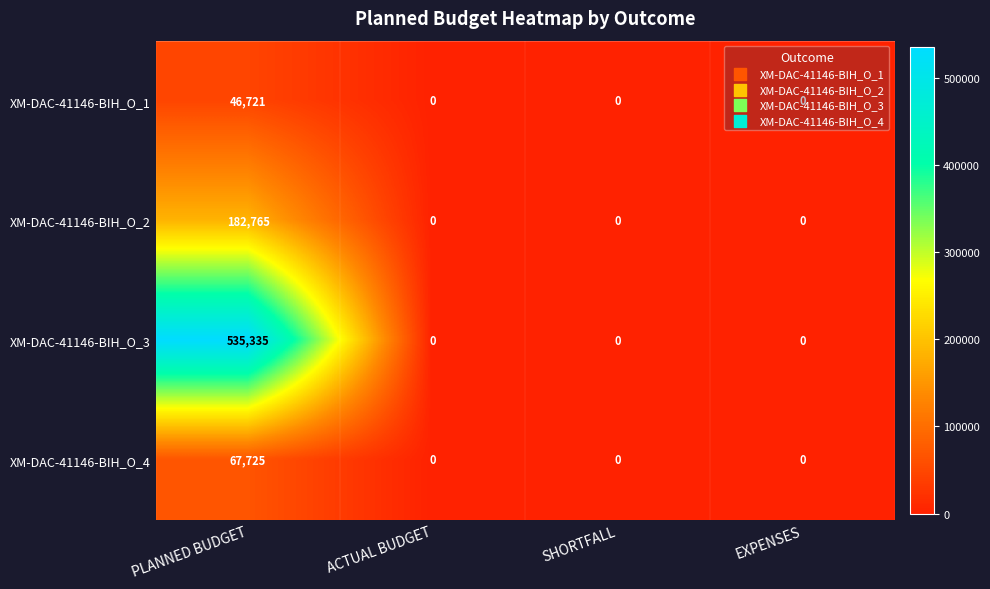

What is the average value of the XM-DAC-41146-BIH_O_3 series?

133834